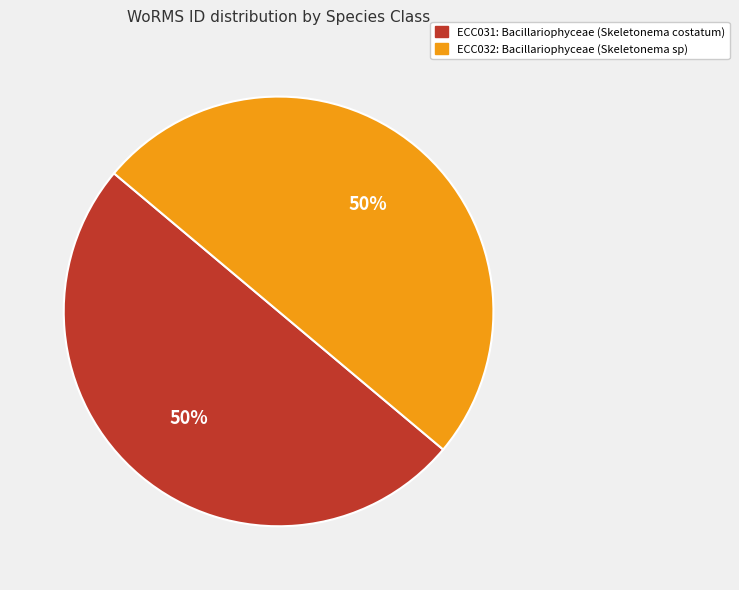

To the nearest percent, what is the average slice percentage?

50%